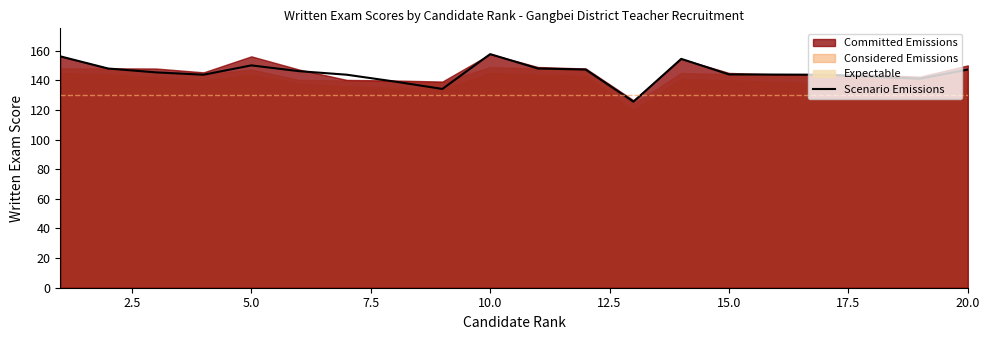

How many values exceed 145?

10